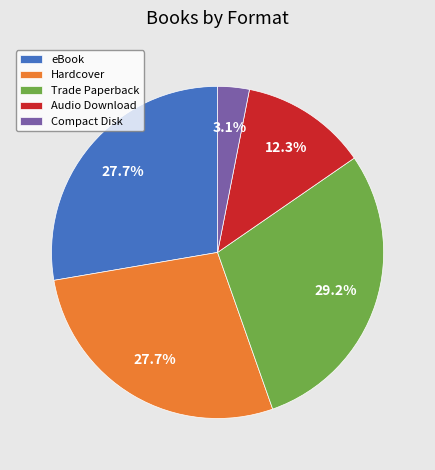

What is the largest slice in the pie chart?

Trade Paperback